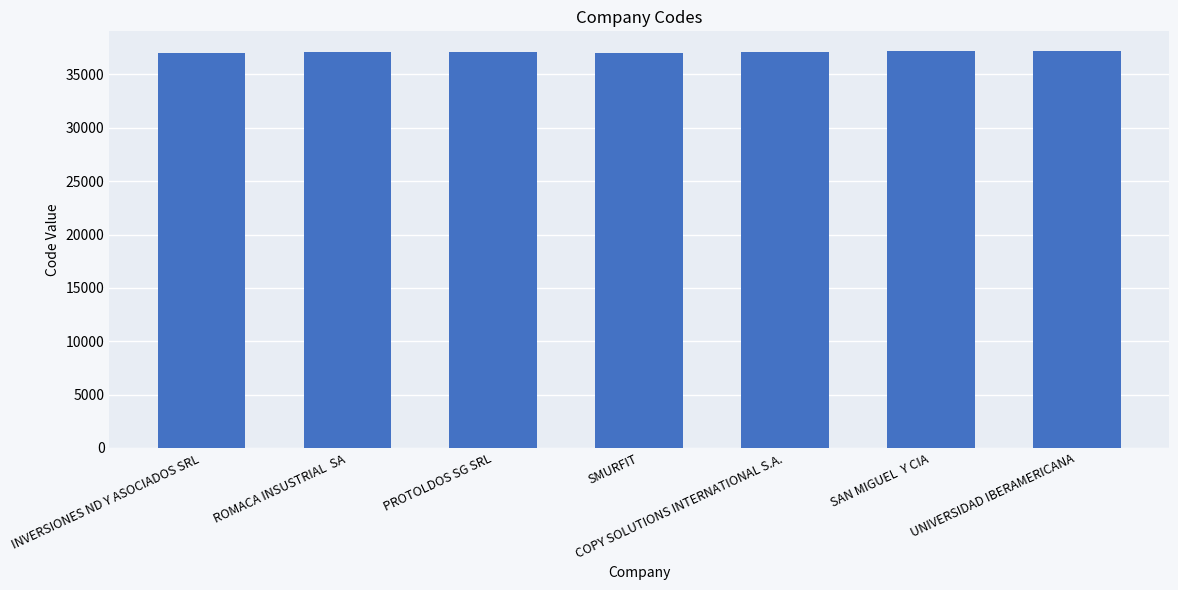

At which label does the data first exceed 37081?

ROMACA INSUSTRIAL  SA